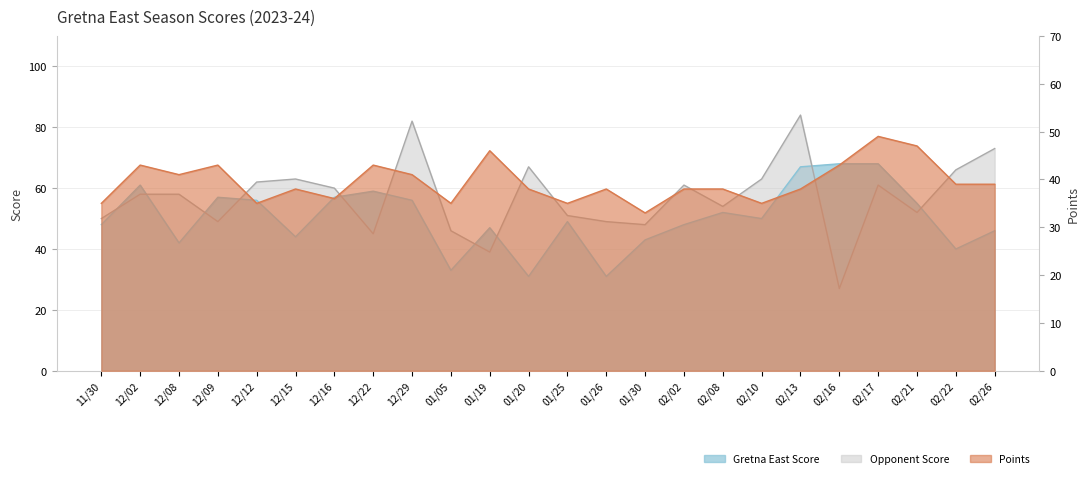

Which category has the highest value in the Opponent Score series?

02/13